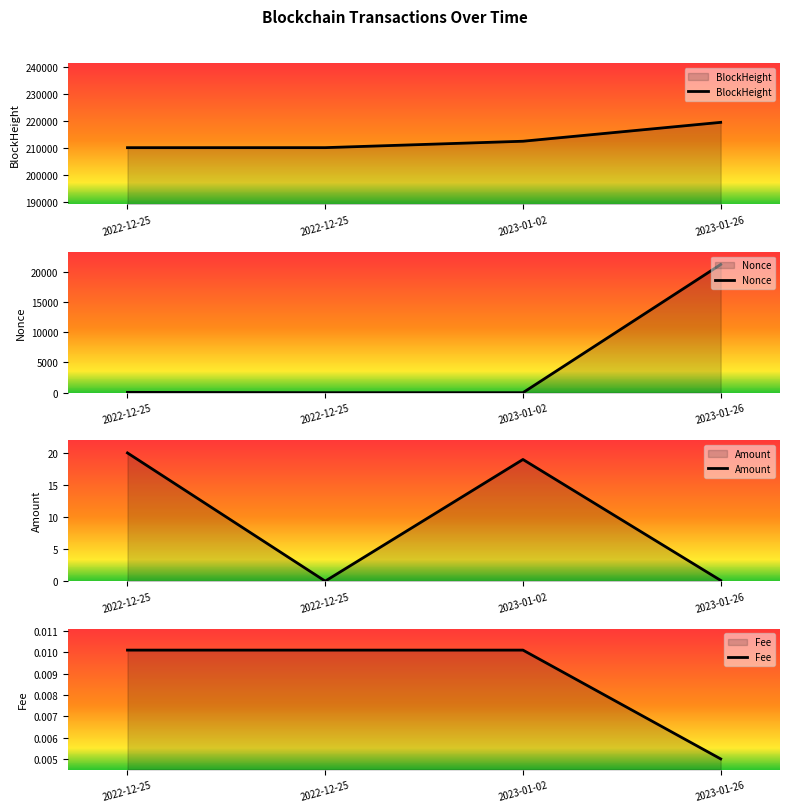

Rank the categories by Fee value from highest to lowest.

2022-12-25, 2022-12-25, 2023-01-02, 2023-01-26